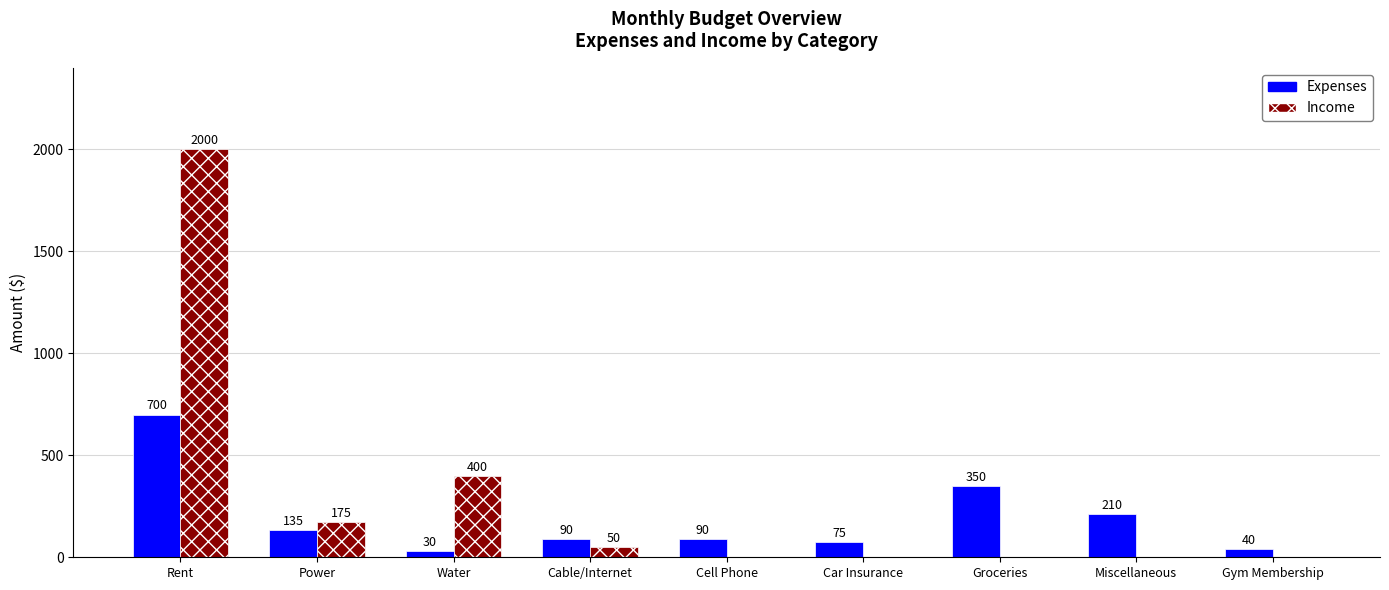

How many positive values does the Income series have?

4